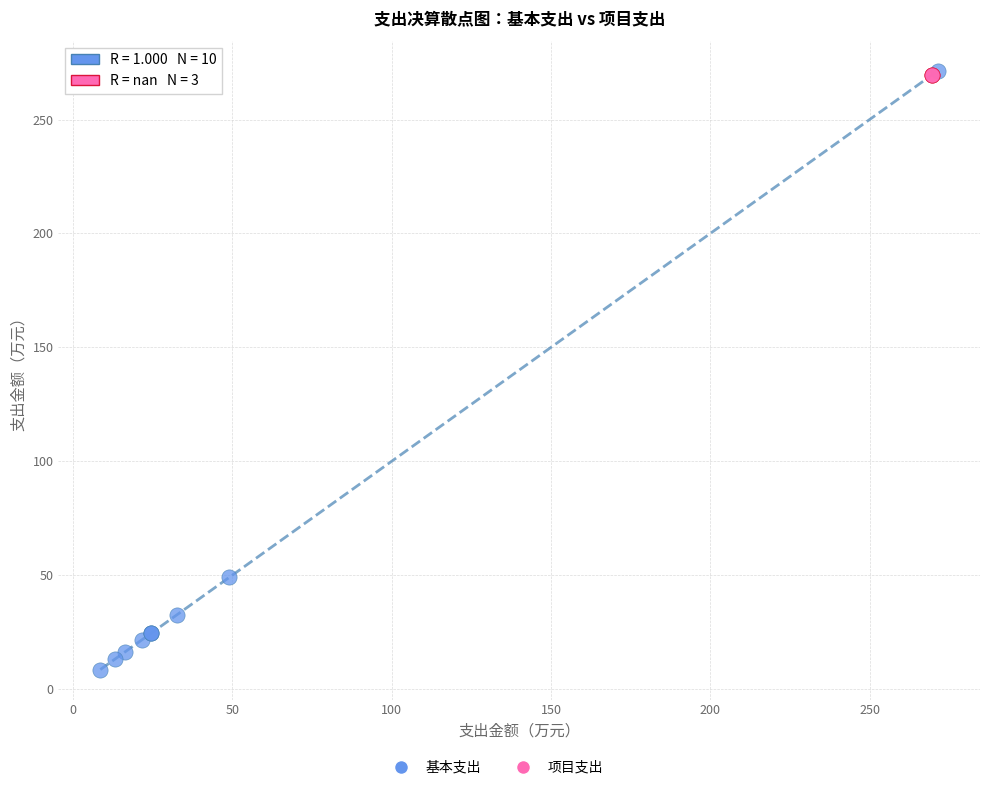

Which series reaches the minimum Y coordinate?

基本支出